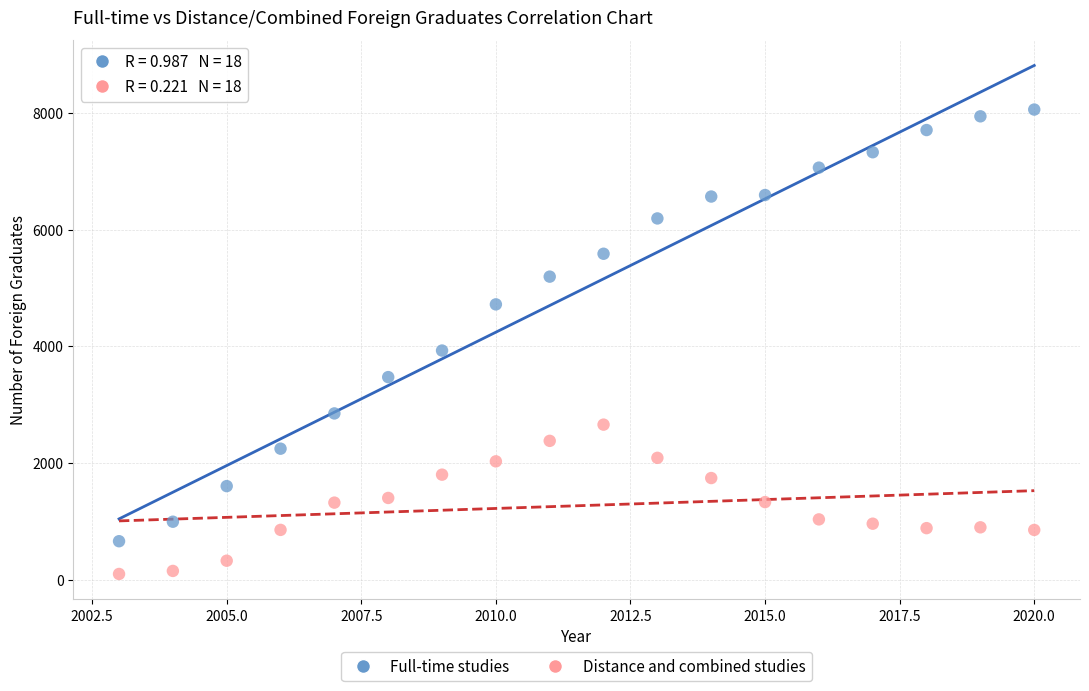

Which series reaches the minimum Y coordinate?

Distance and combined studies